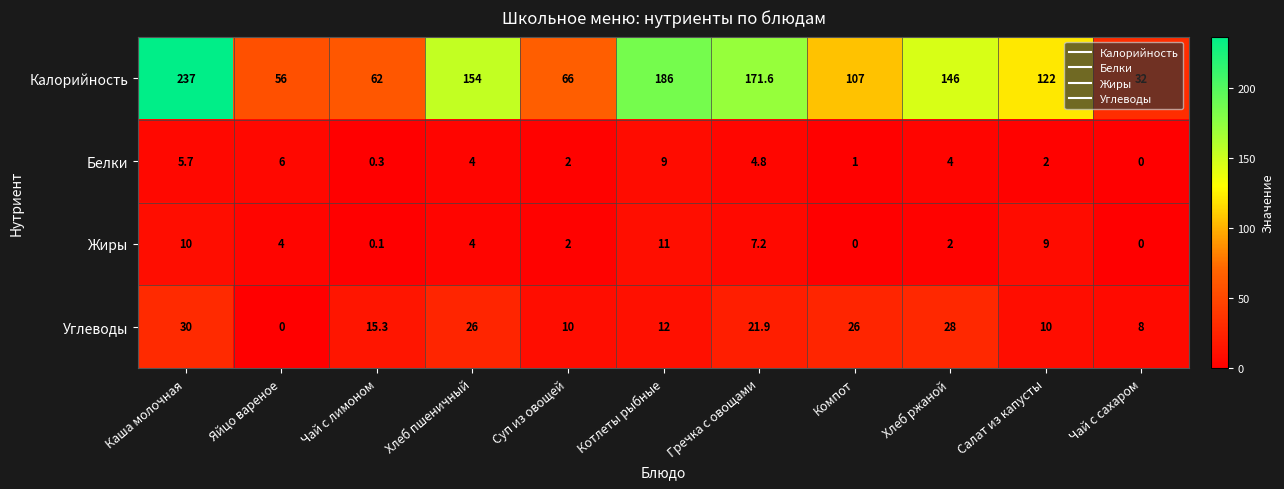

Read the Калорийность value at Яйцо вареное.

56.0